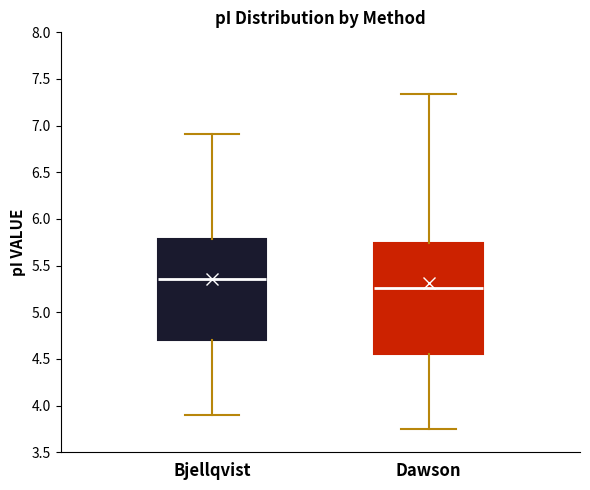

Reading left to right, transcribe this box plot: for each box, give where its median line is, the range the box spans, and where its two whiskers end, as read against the y-axis. The values are not printed on the chart, so give them approximately, as read against the axis.

Bjellqvist: median 5.35, box 4.70 to 5.80, whiskers 3.90 to 6.90
Dawson: median 5.25, box 4.55 to 5.75, whiskers 3.75 to 7.35